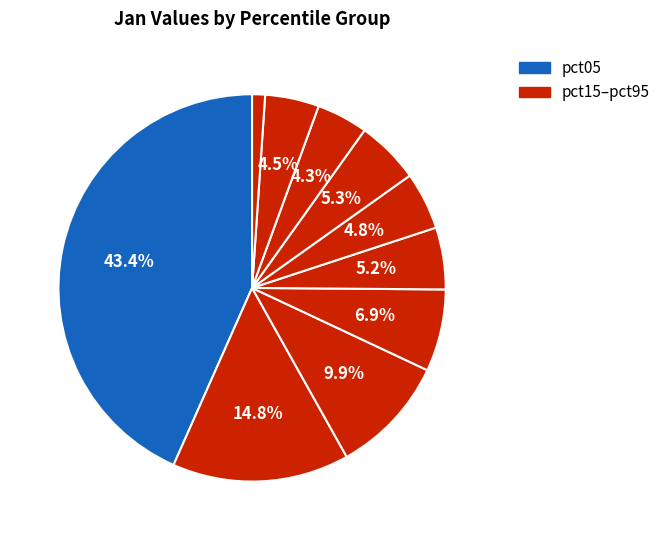

How many segments does this pie chart have?

10